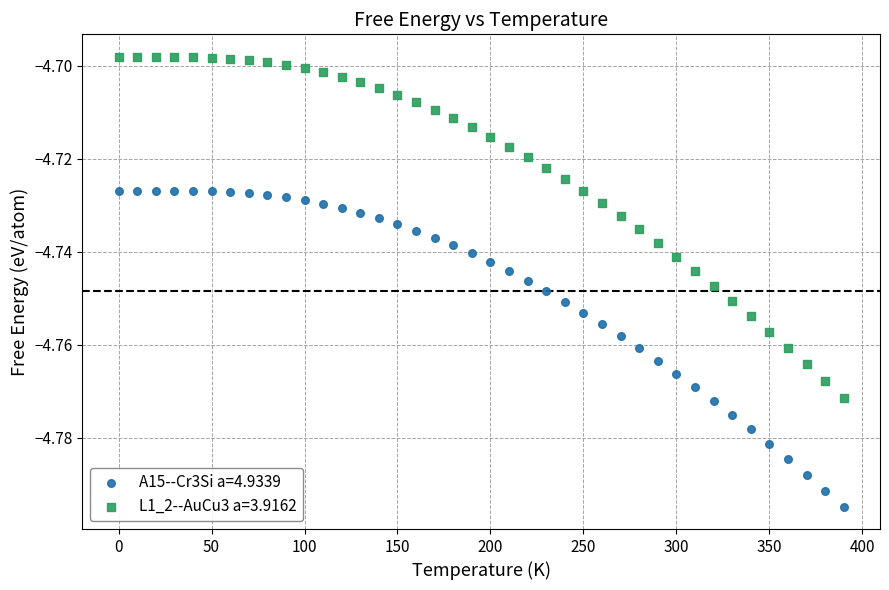

Across all data points, what is the range of X values (max minus min)?

390.0